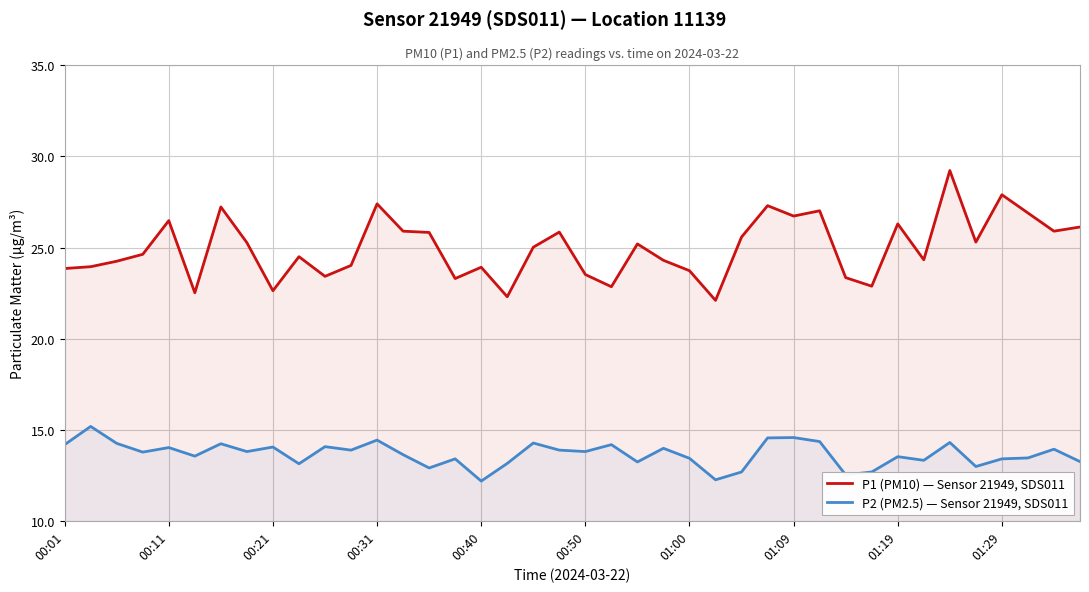

What is the minimum value for P2 (PM2.5) — Sensor 21949, SDS011?

12.2